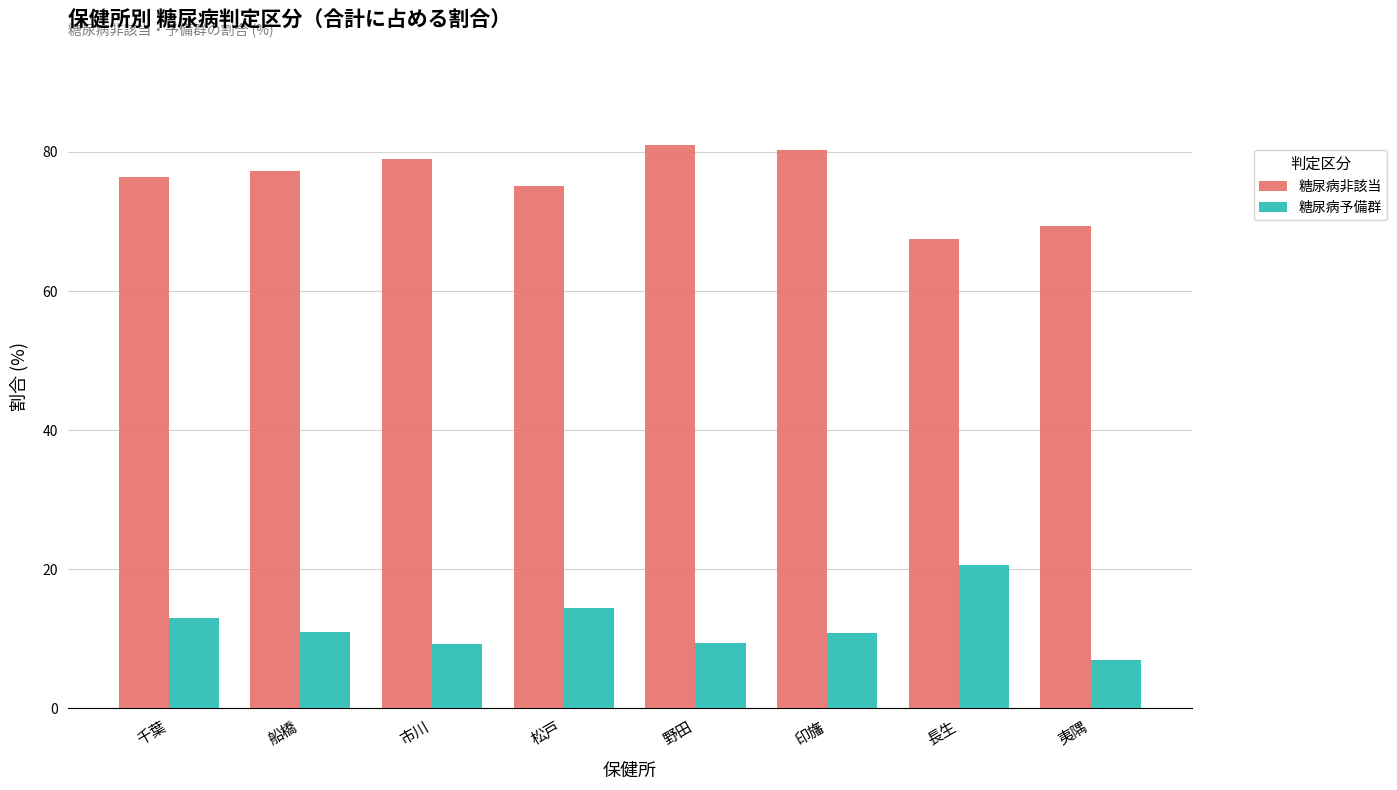

Is it true that 糖尿病予備群 equals 5.0 at 船橋?

False